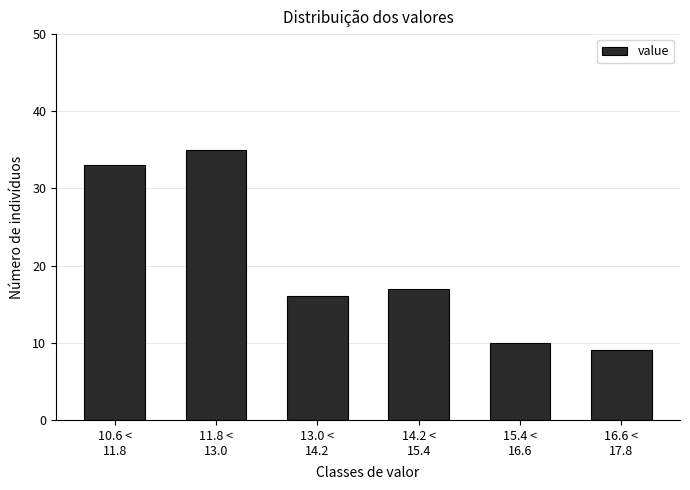

What is the difference between the maximum and minimum values?

26